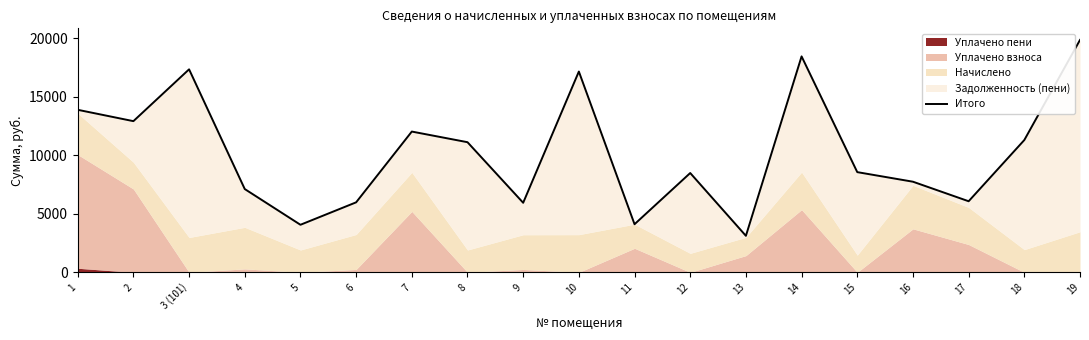

List the labels in order of value, smallest first.

13, 5, 11, 9, 6, 17, 4, 16, 12, 15, 8, 18, 7, 2, 1, 10, 3 (101), 14, 19